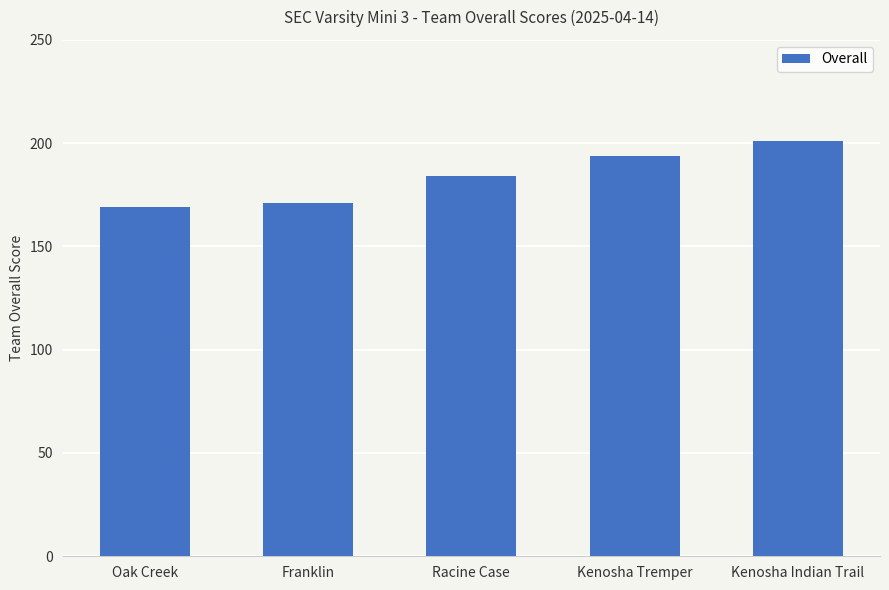

List the labels in order of value, smallest first.

Oak Creek, Franklin, Racine Case, Kenosha Tremper, Kenosha Indian Trail